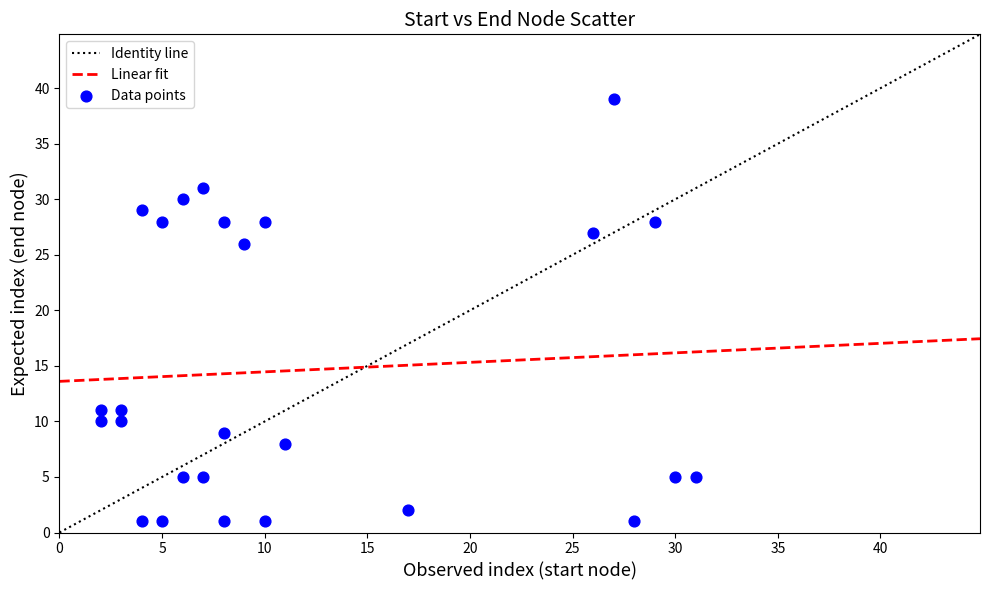

What Y value in the scatter plot is closest to 20?

26